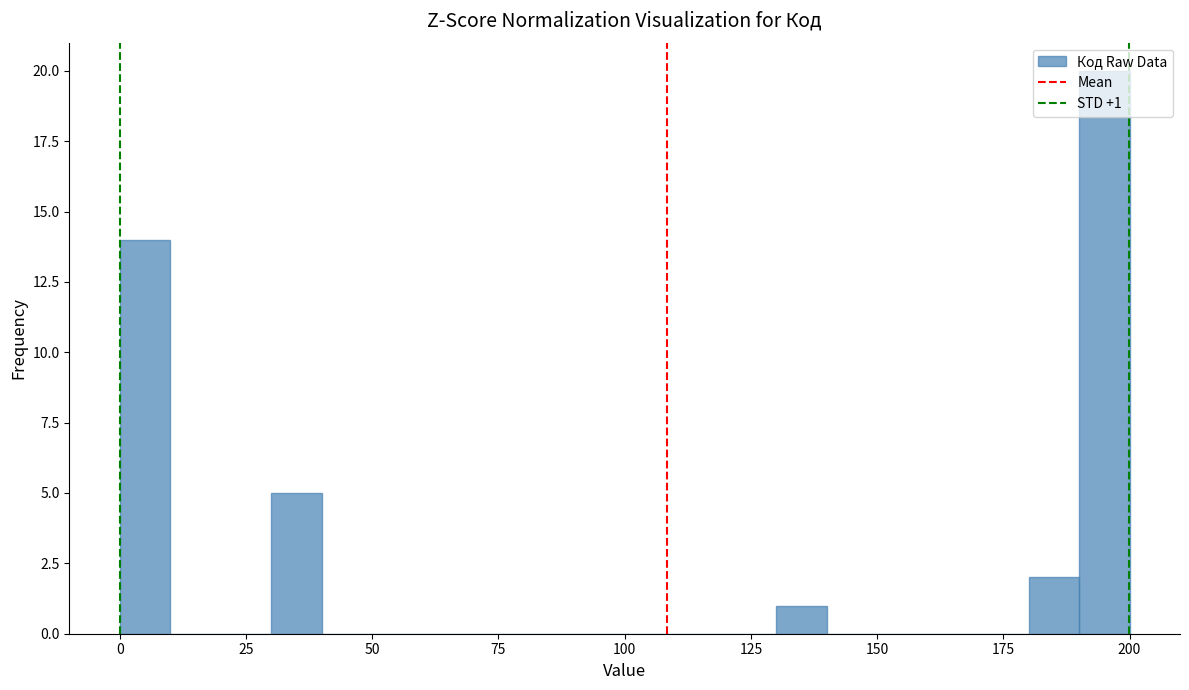

Read against the x-axis, roughly where is the centre of the tallest bar?

195